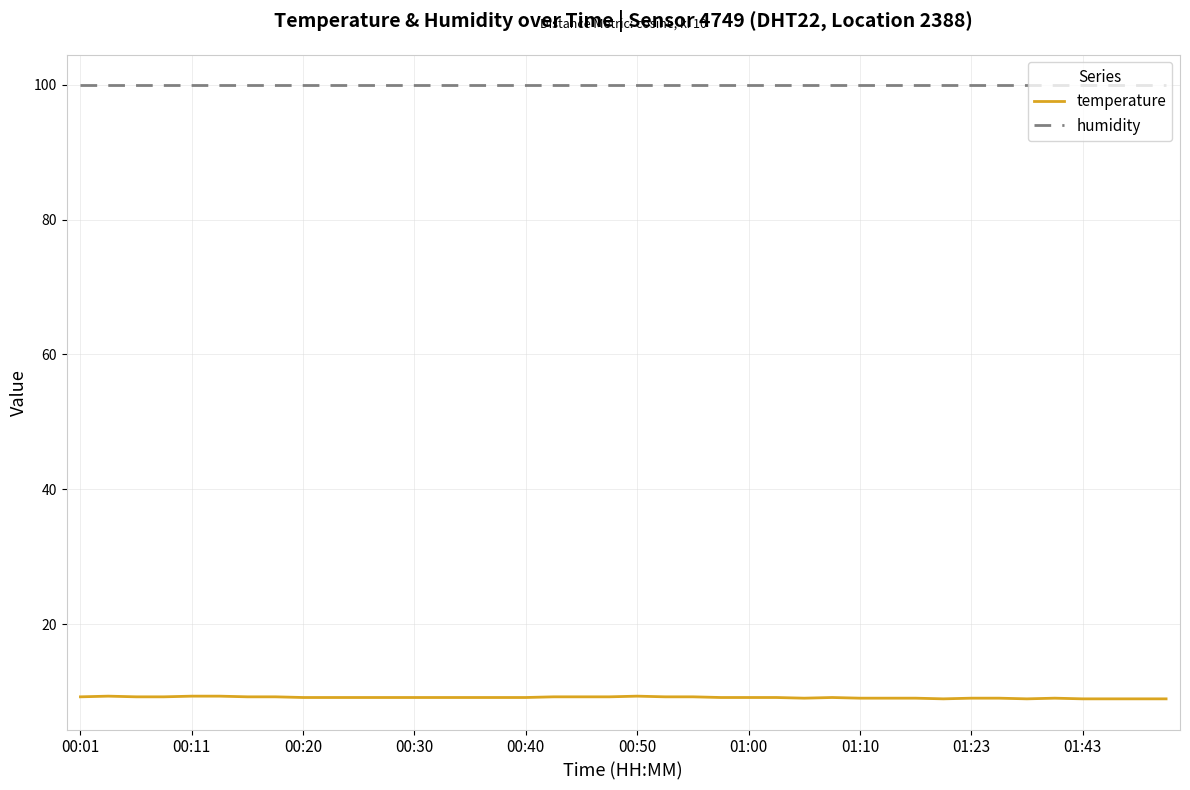

What is the highest value of the temperature series?

9.3